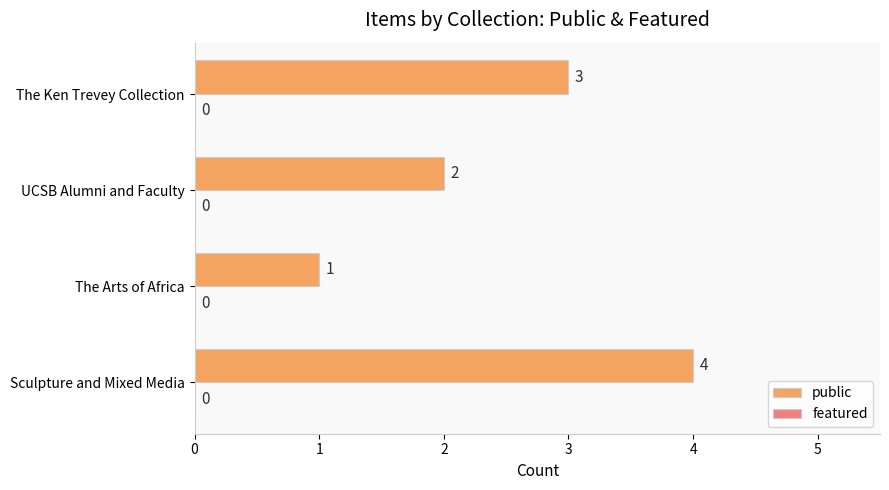

List the labels in order of value, largest first.

Sculpture and Mixed Media, The Ken Trevey Collection, UCSB Alumni and Faculty, The Arts of Africa